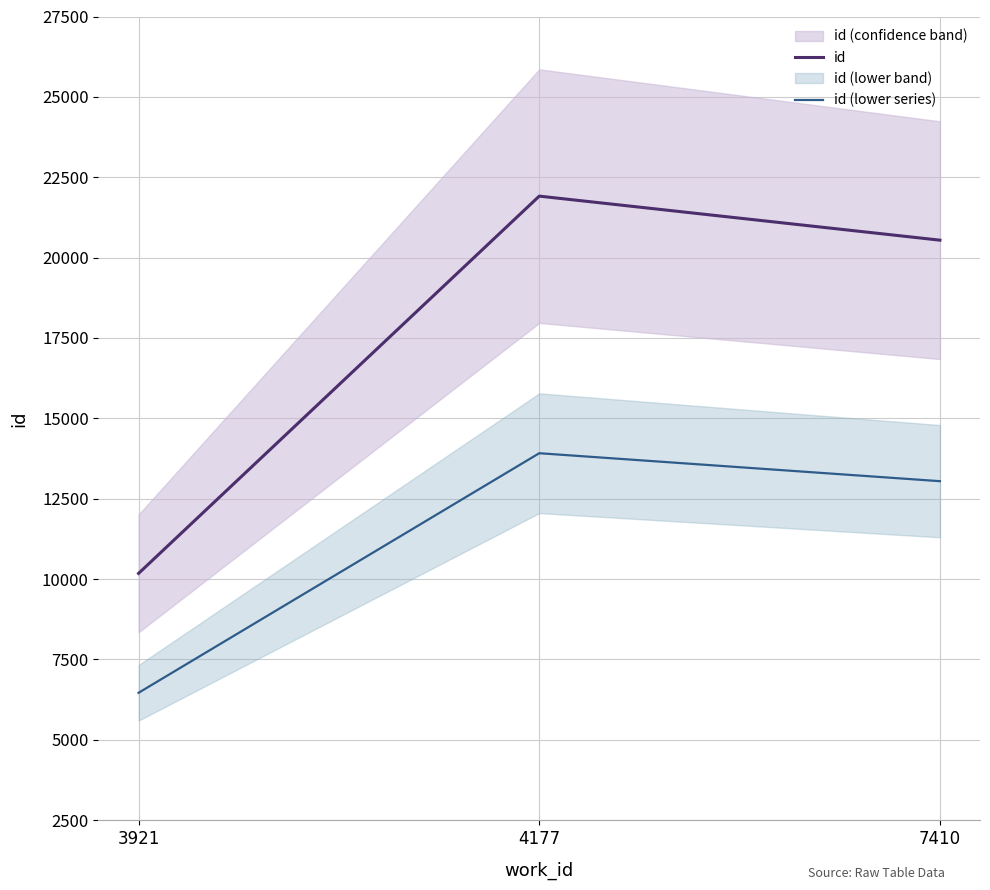

What is the total value across all series at 7410?

33586.2